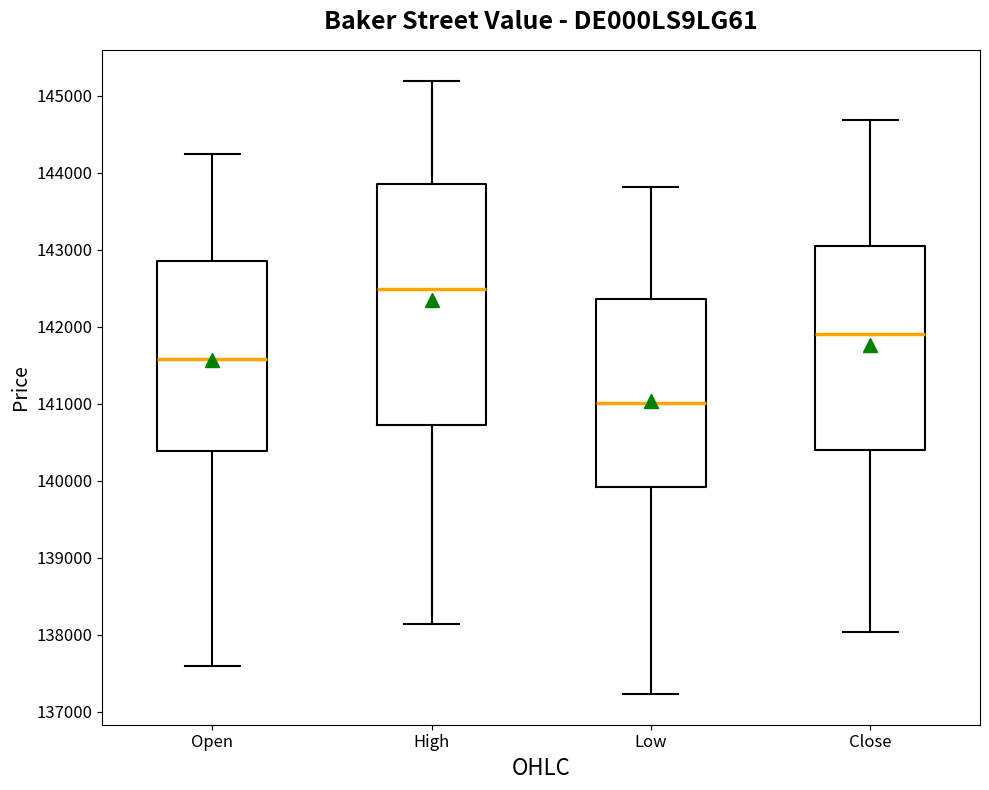

Which box's median line is the lowest?

Low